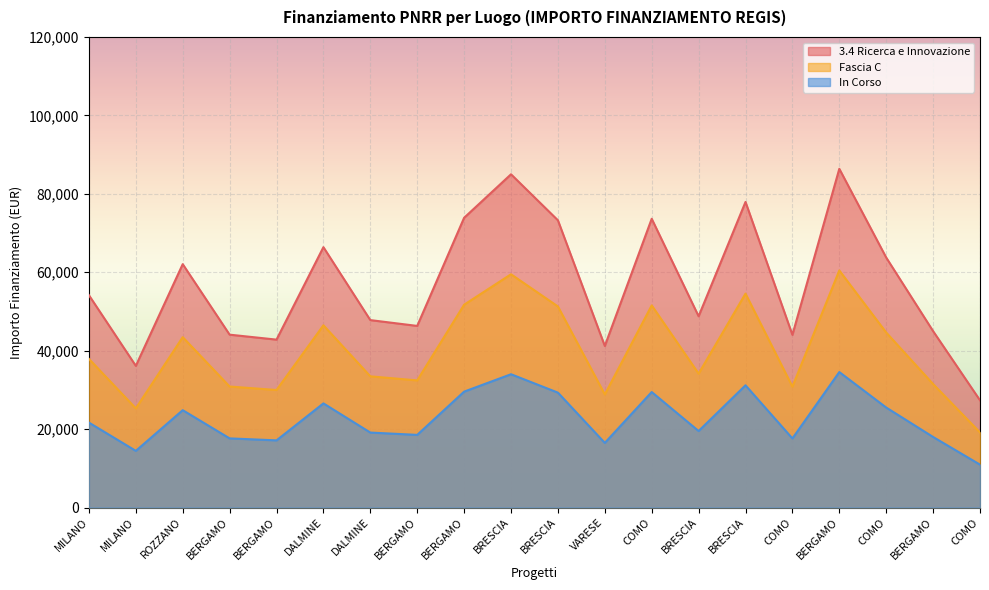

Where is In Corso nearest to the value 22742?

MILANO